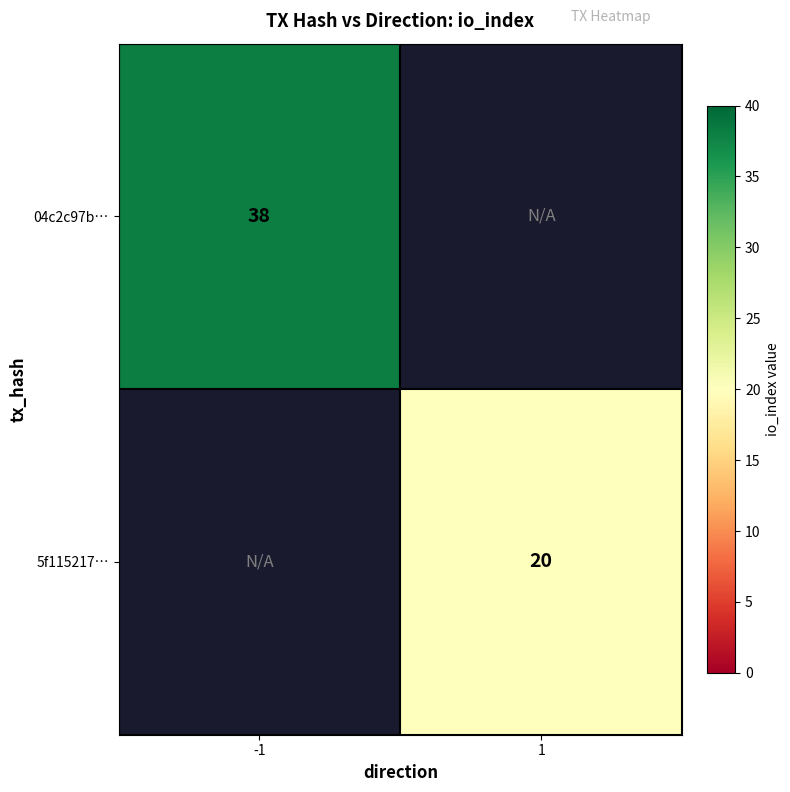

What is the minimum value shown in the chart?

20.0